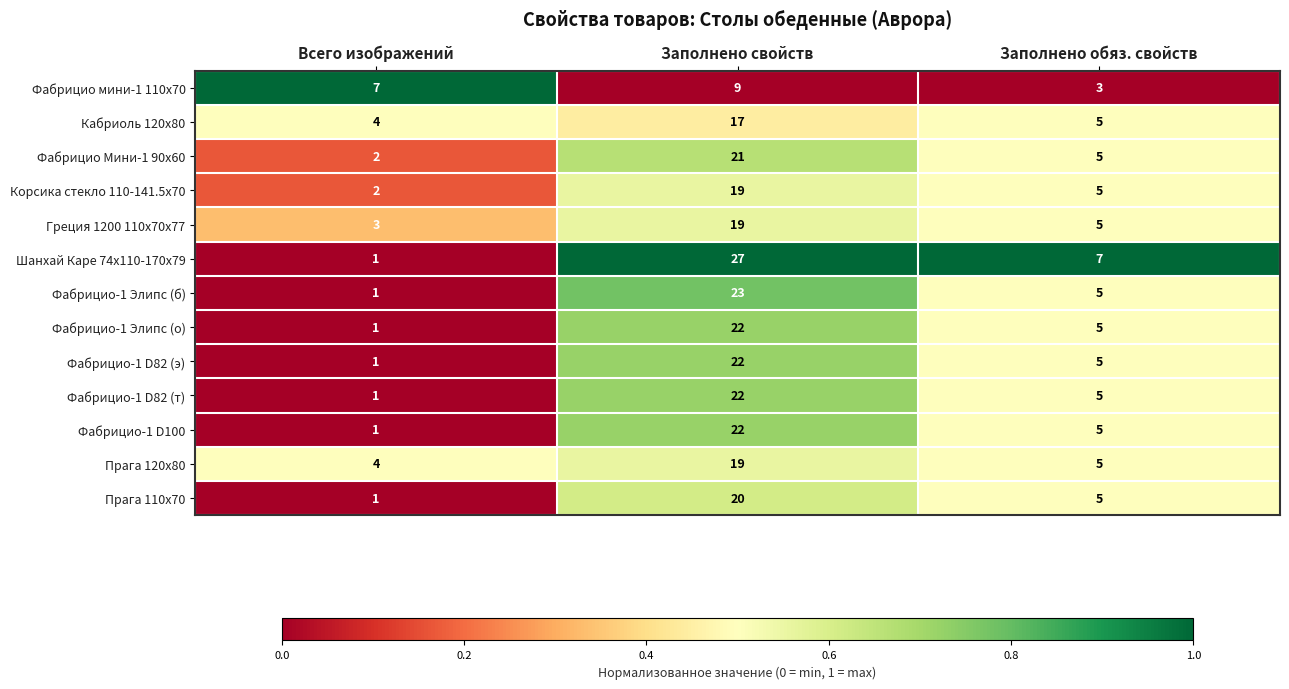

What is the highest value of the Фабрицио Мини-1 90x60 series?

21